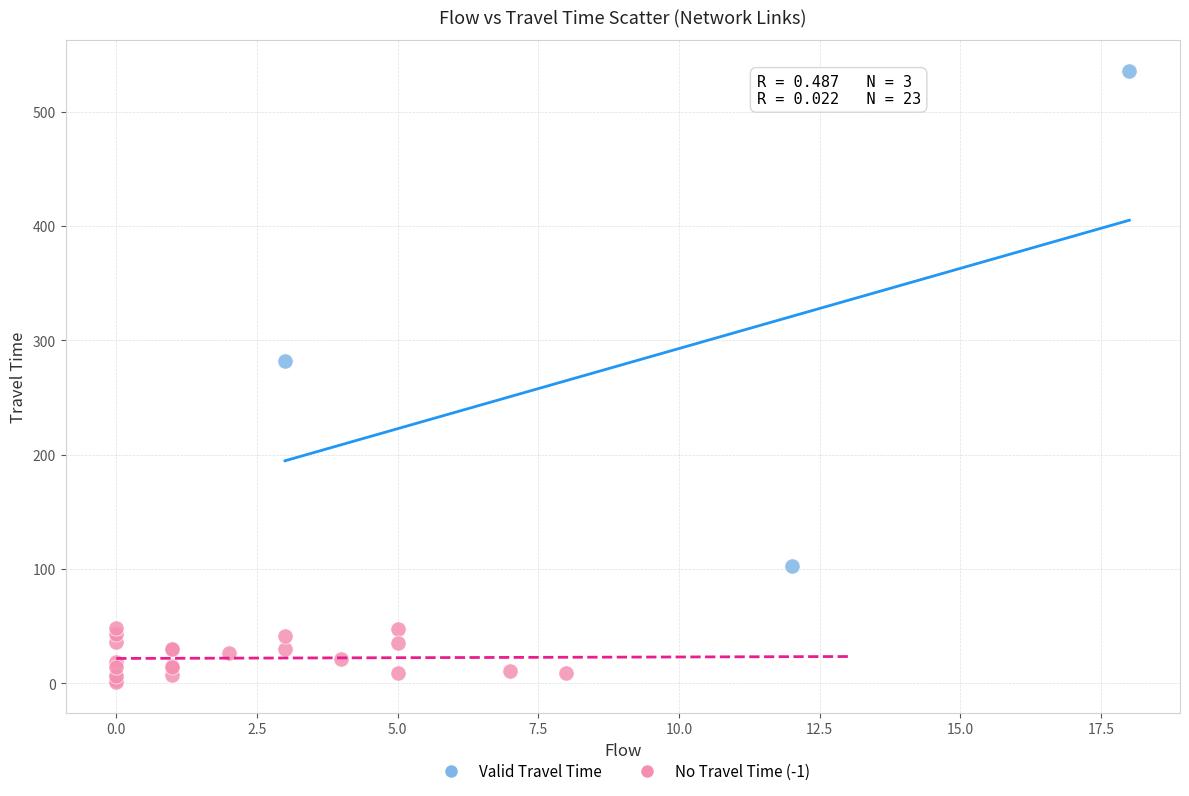

Which series reaches the minimum Y coordinate?

No Travel Time (-1)